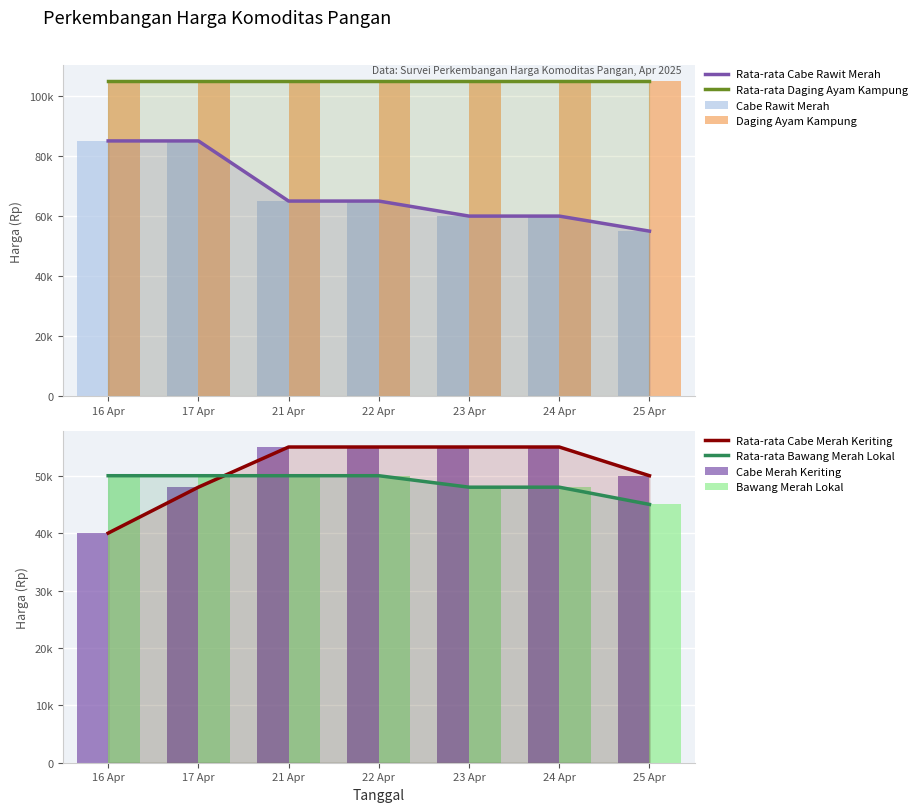

What is the label of the 4th bar from the right?

22 Apr